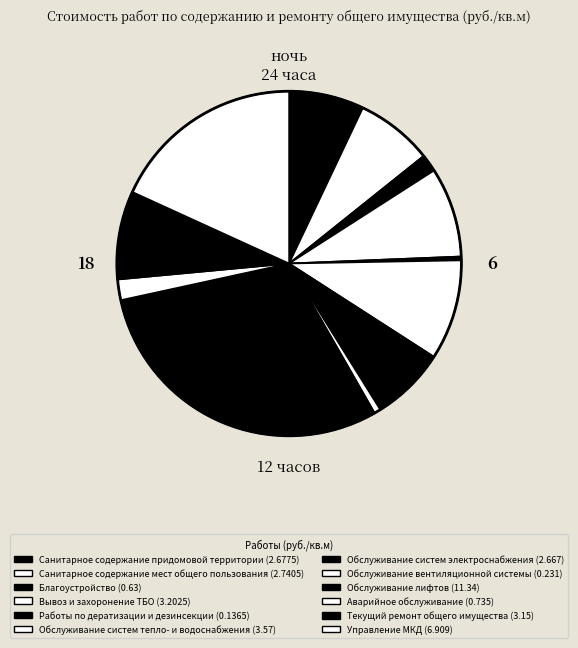

How many segments does this pie chart have?

12